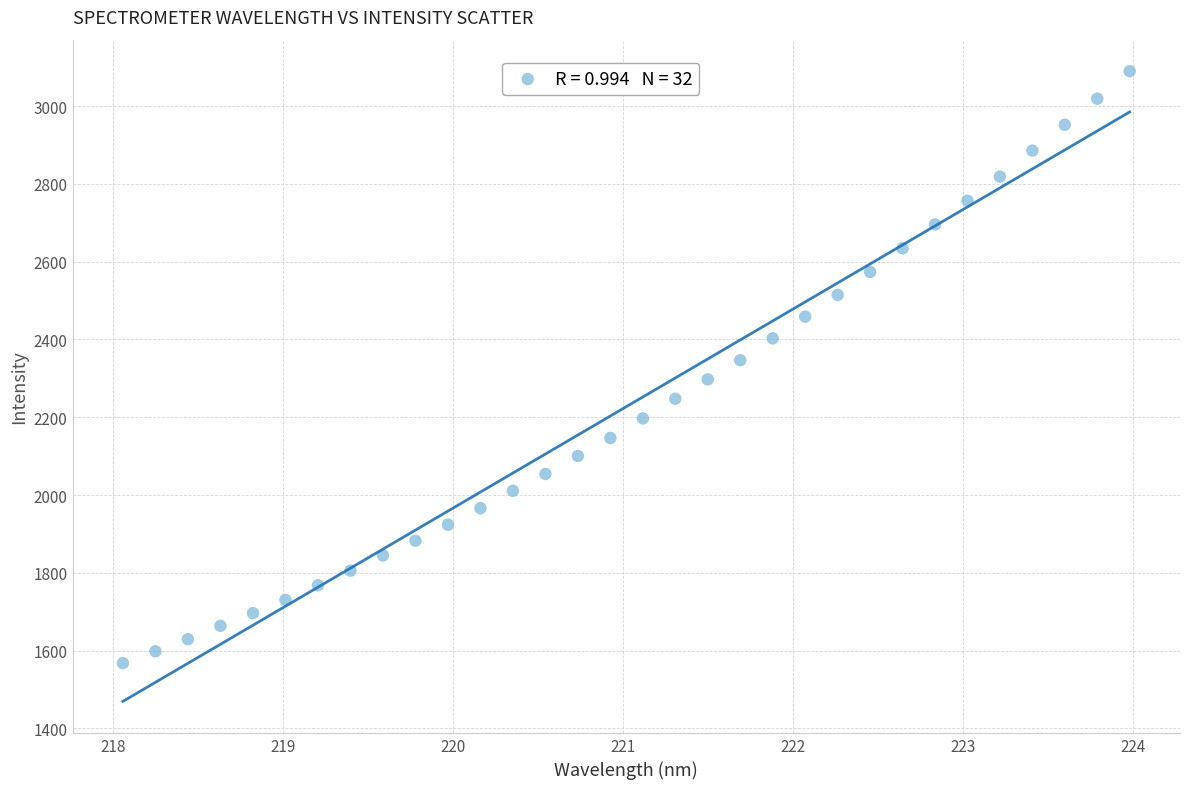

What is the range of Y values (max minus min)?

1521.6